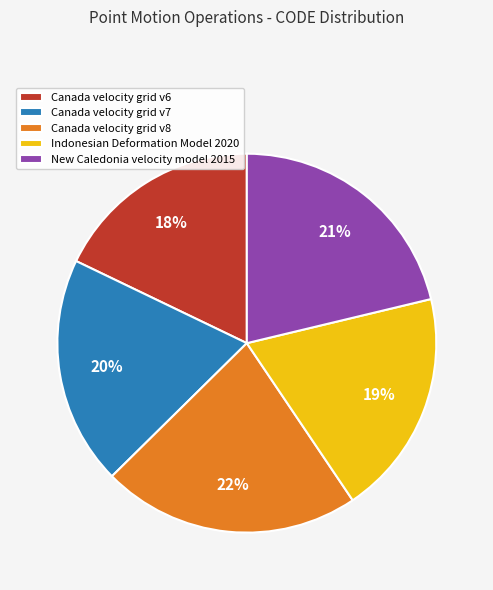

How many segments does this pie chart have?

5